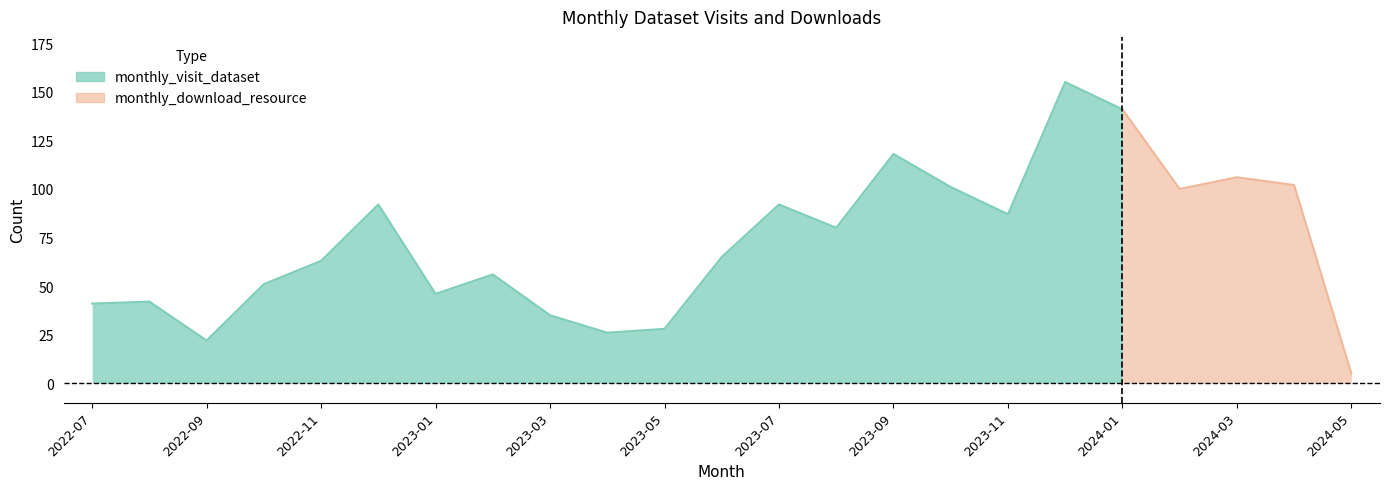

What are all the series names shown in the legend?

monthly_visit_dataset, monthly_download_resource